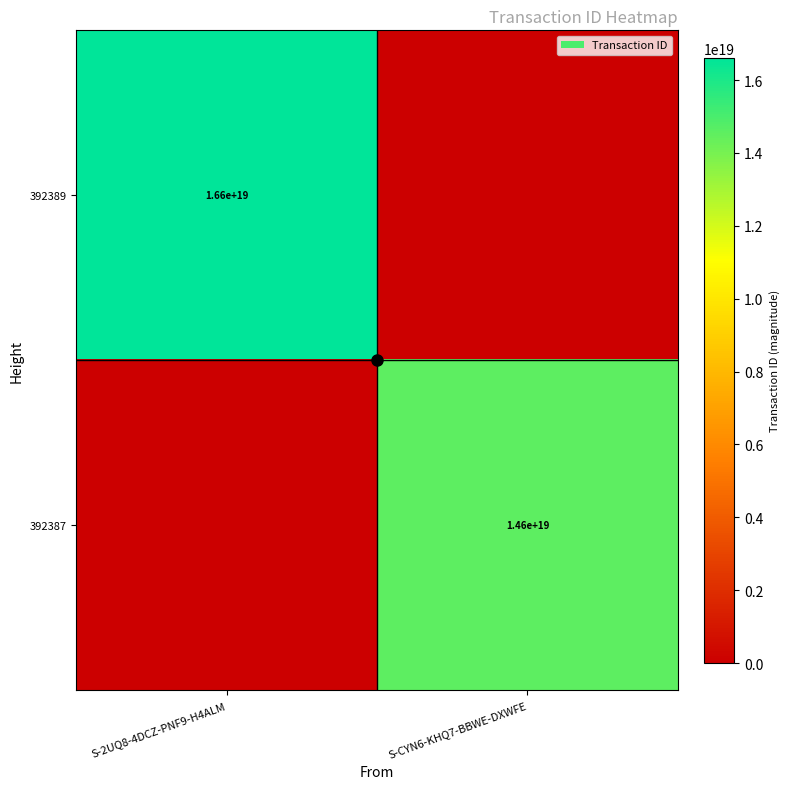

What is the greatest value displayed?

16616581551090016256